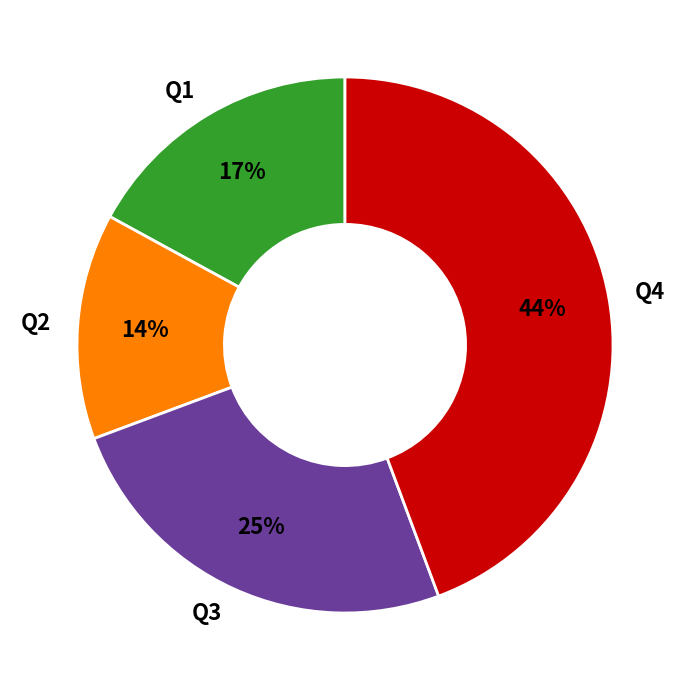

How many segments does this pie chart have?

4